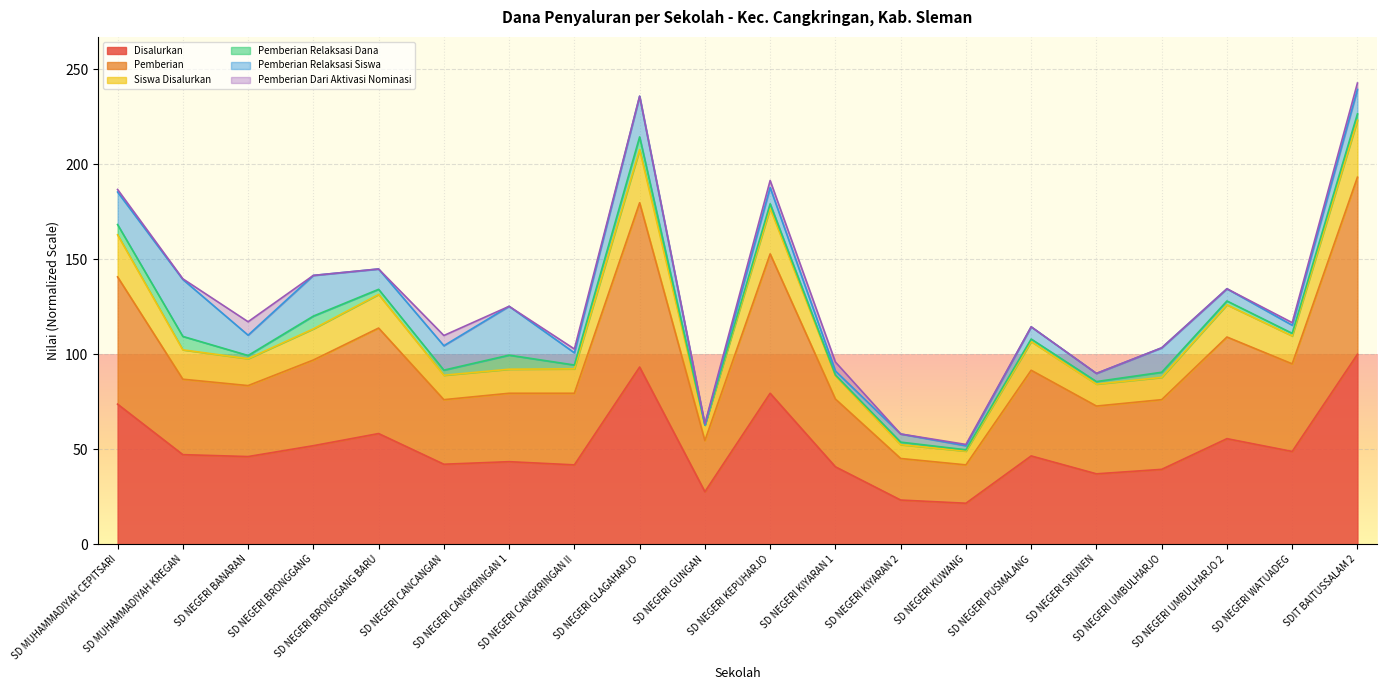

What is the value of the Siswa Disalurkan point at the 3rd from the left?

99.3